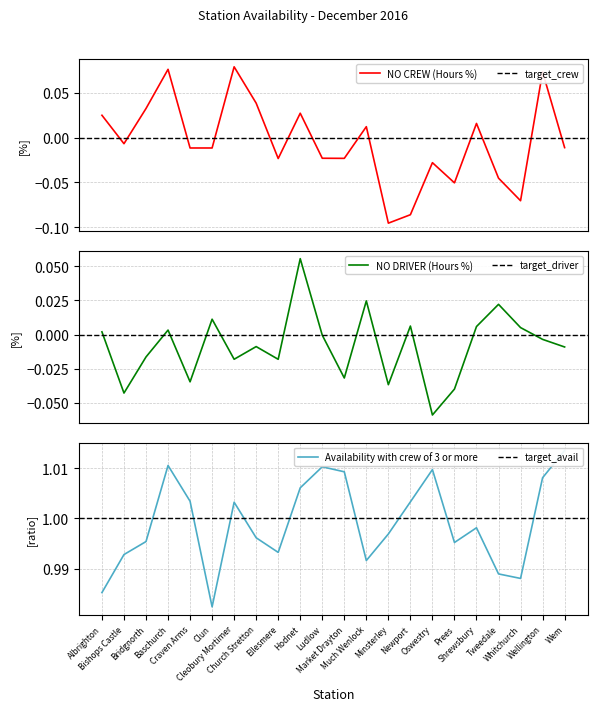

True or false: Availability with crew of 3 or more and NO DRIVER (Hours %) intersect in this chart.

False